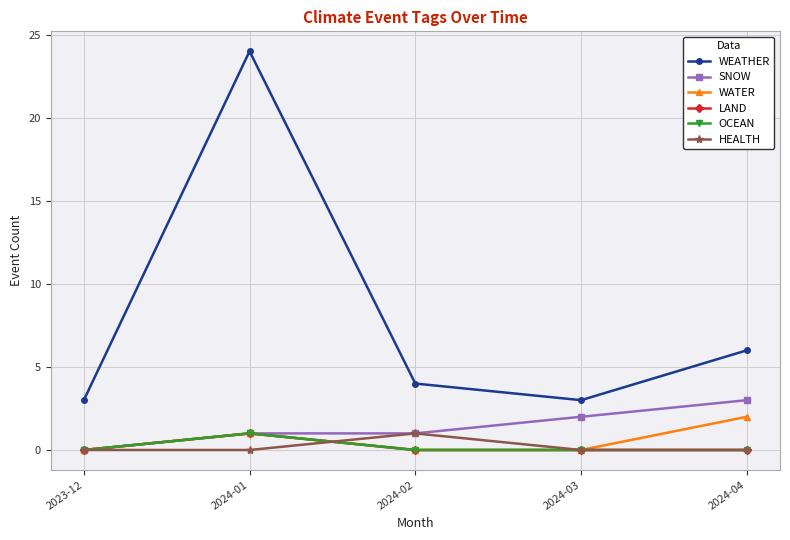

Which series changed the most between 2024-01 and 2024-03?

WEATHER